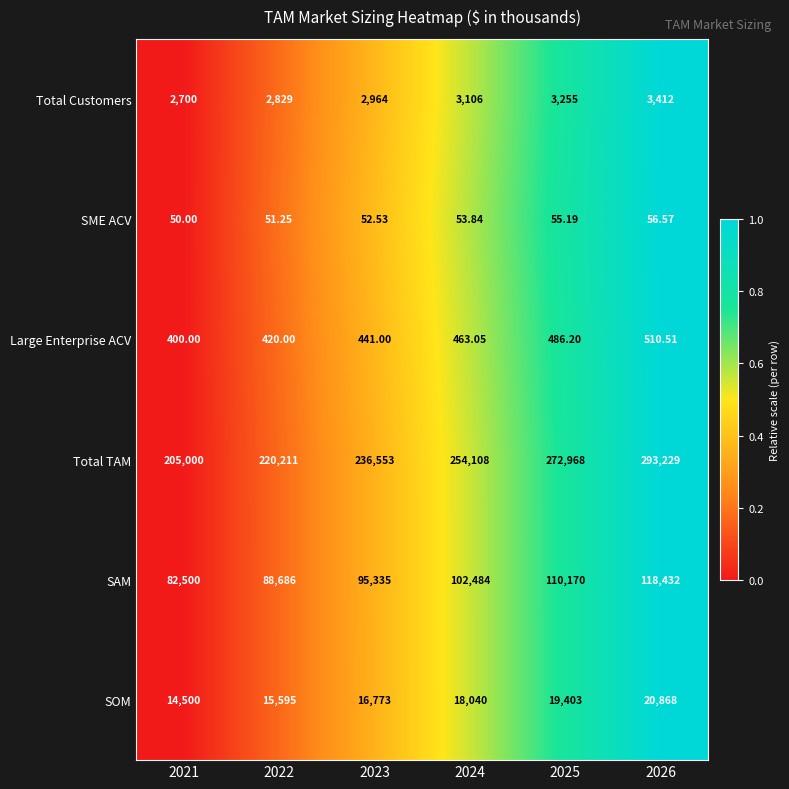

Between 2021 and 2022, which series saw the biggest shift?

Total TAM